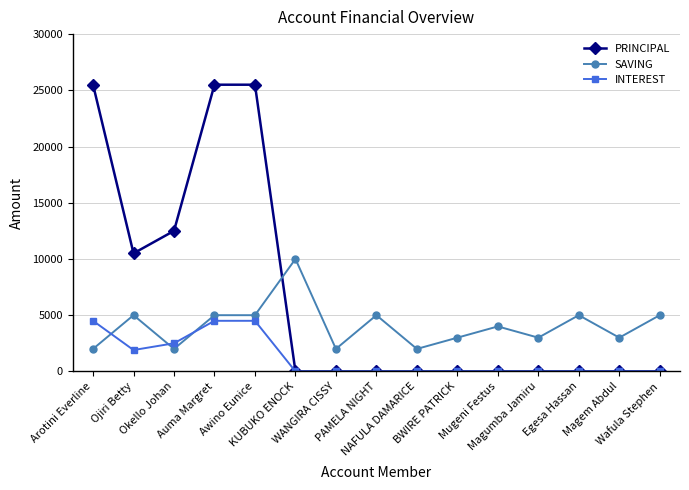

What position from the left is Ojiri Betty?

2